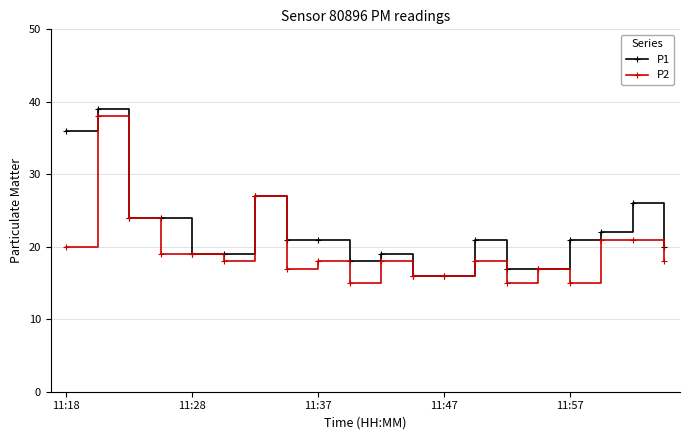

Which series has the largest total across all categories?

P1